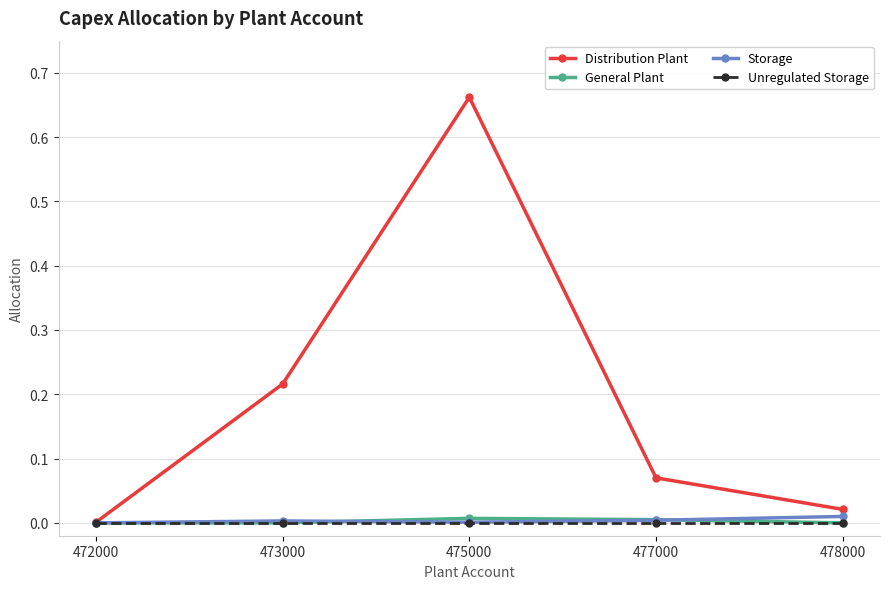

True or false: General Plant has a value of 0.0 at 478000.

True